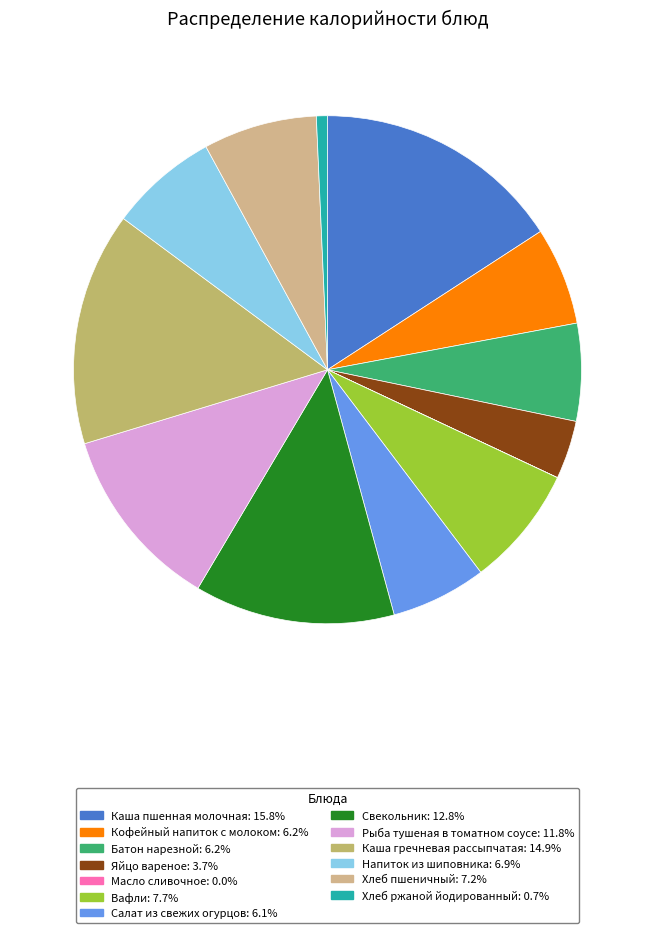

Which category has the biggest portion of the pie?

Каша пшенная молочная